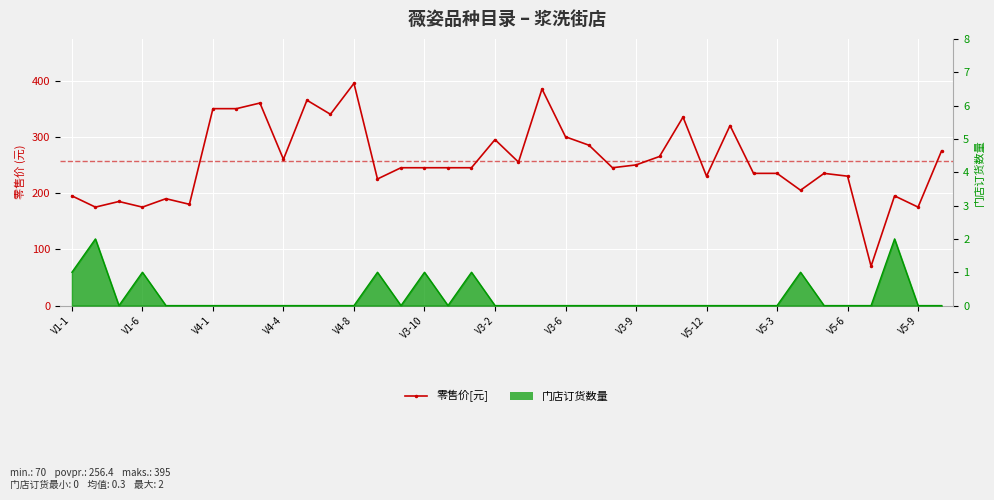

What is the sum of the values at 20 and V3-2?

735